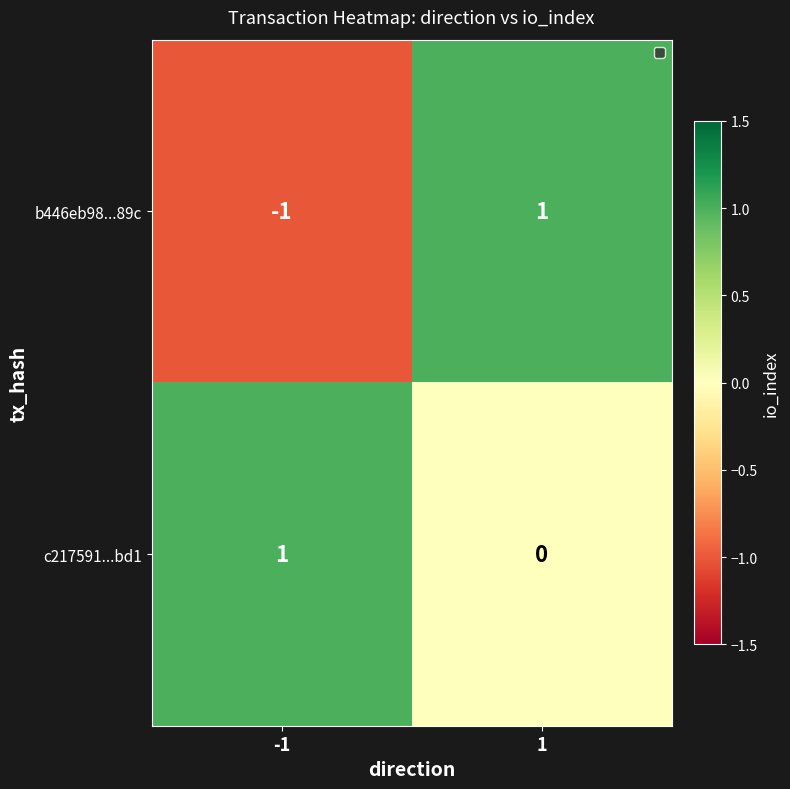

Rank the series at -1 from lowest to highest value.

b446eb98...89c, c217591...bd1